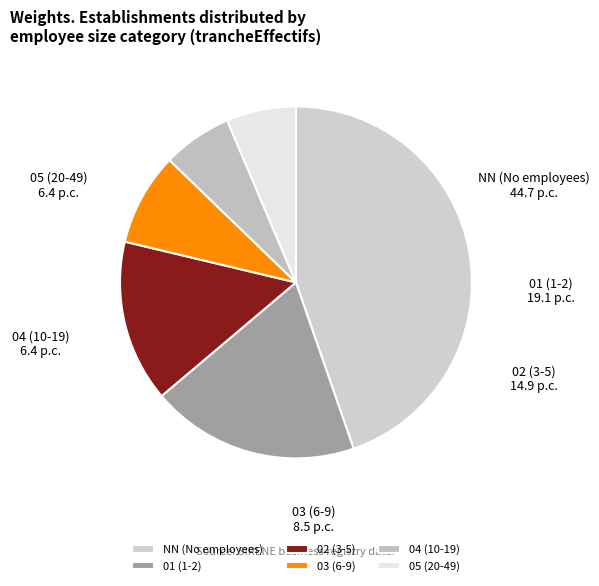

Is it true that 01 is 30% of the pie?

False